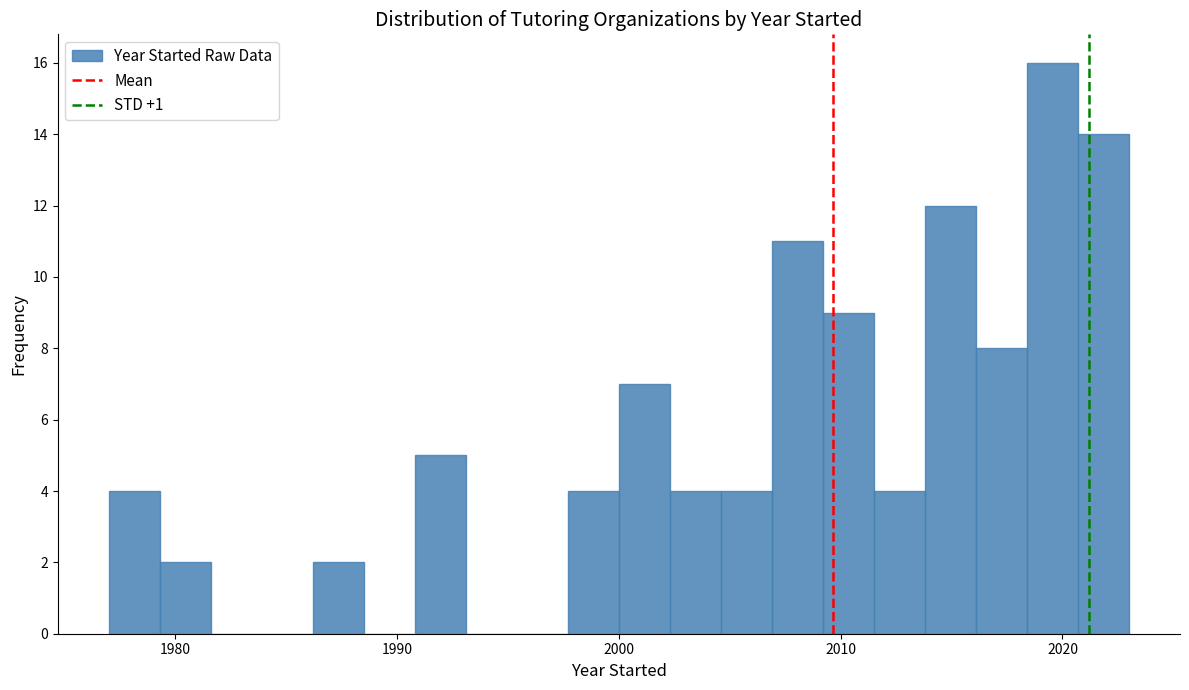

Read against the x-axis, roughly where is the centre of the tallest bar?

2020